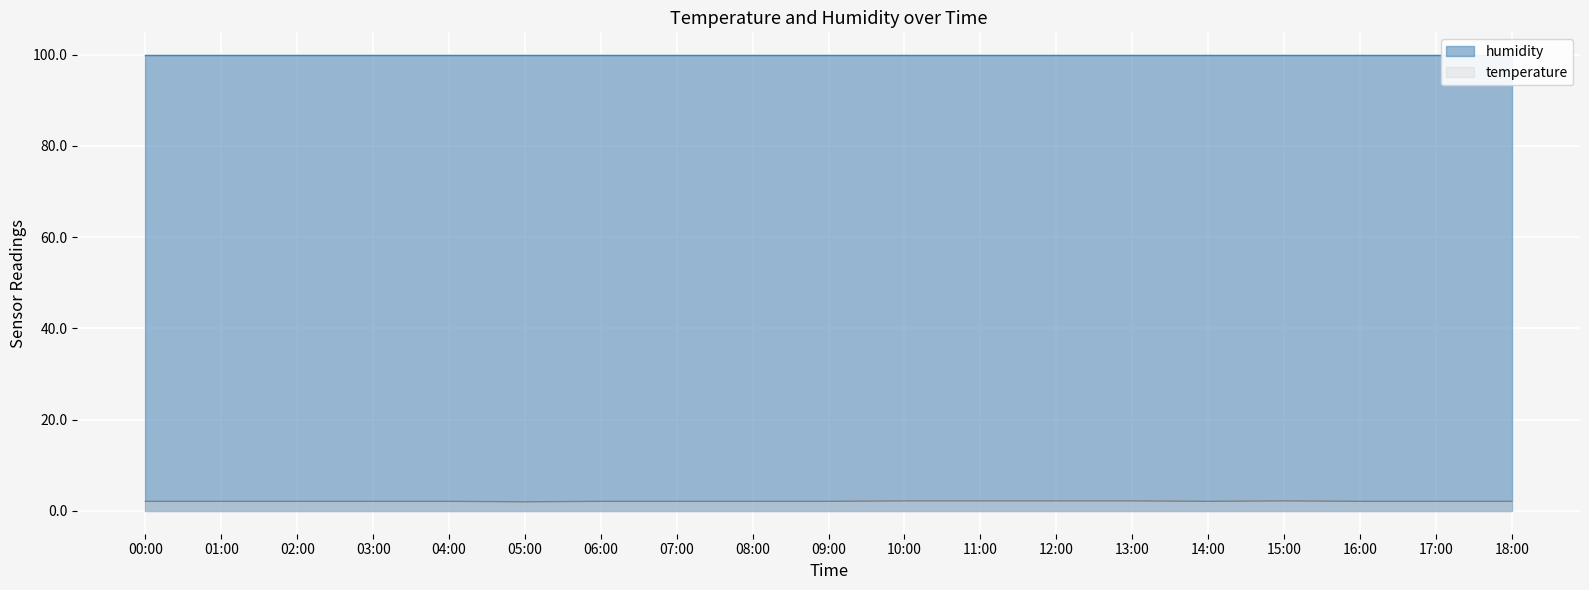

What is the maximum value for temperature?

2.2